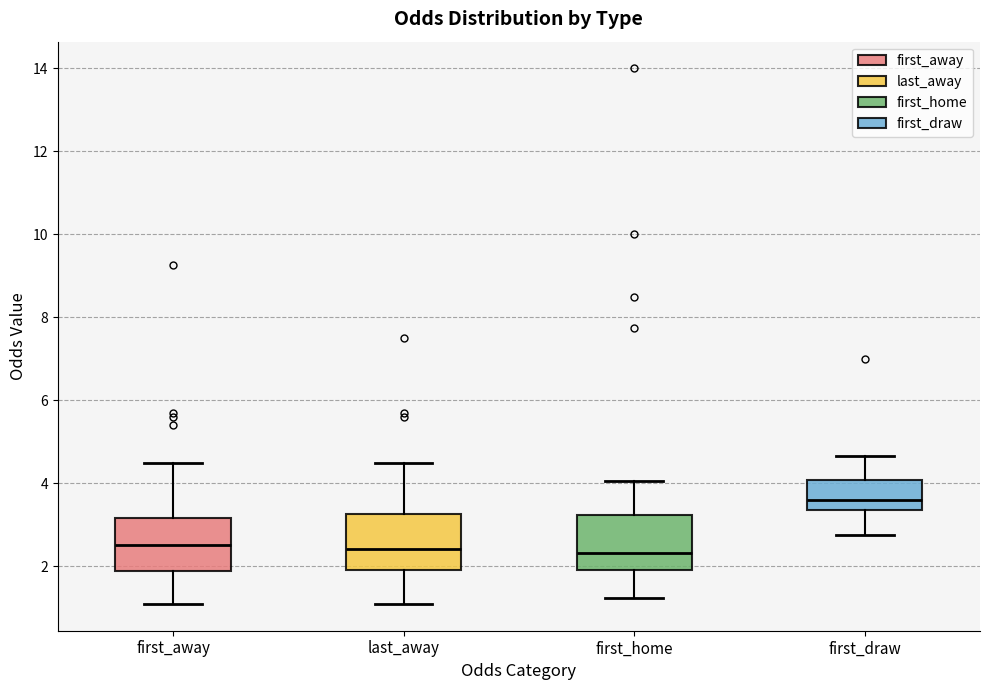

Which box's median line is the highest?

first_draw